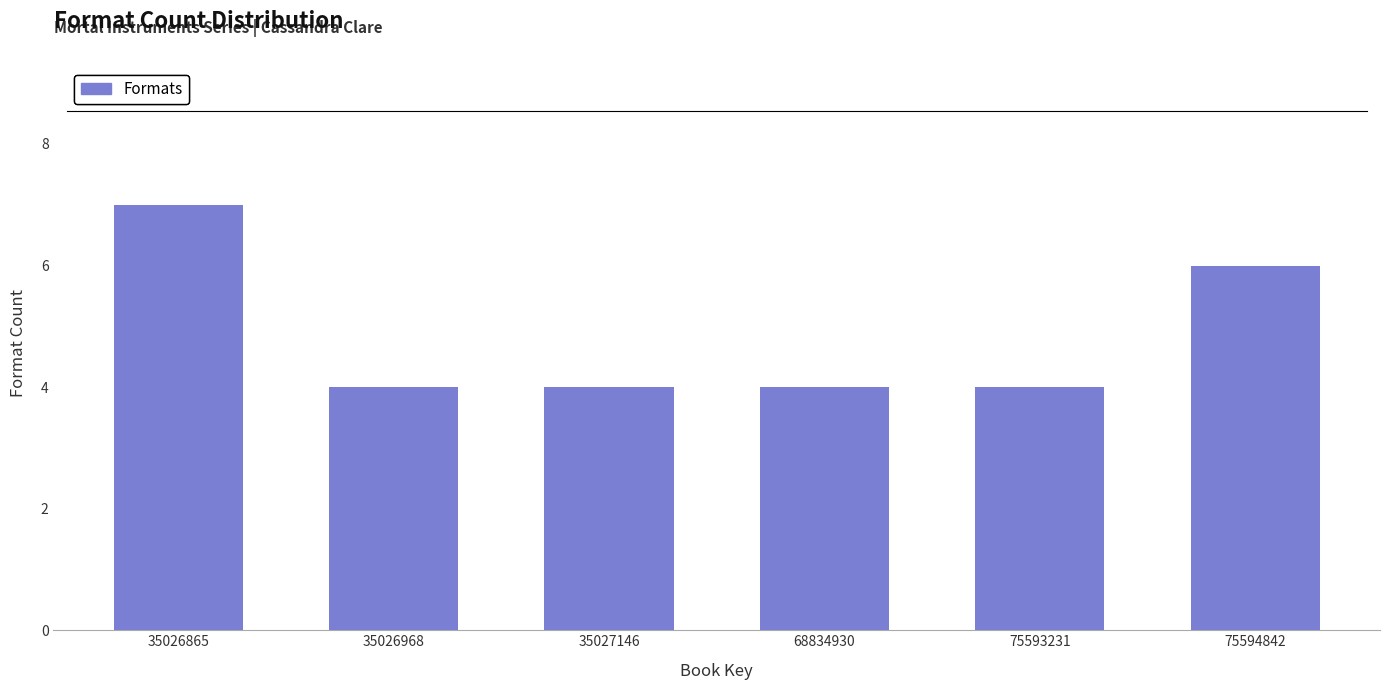

Reading left to right, transcribe all the data shown in this chart.

7	4	4	4	4	6